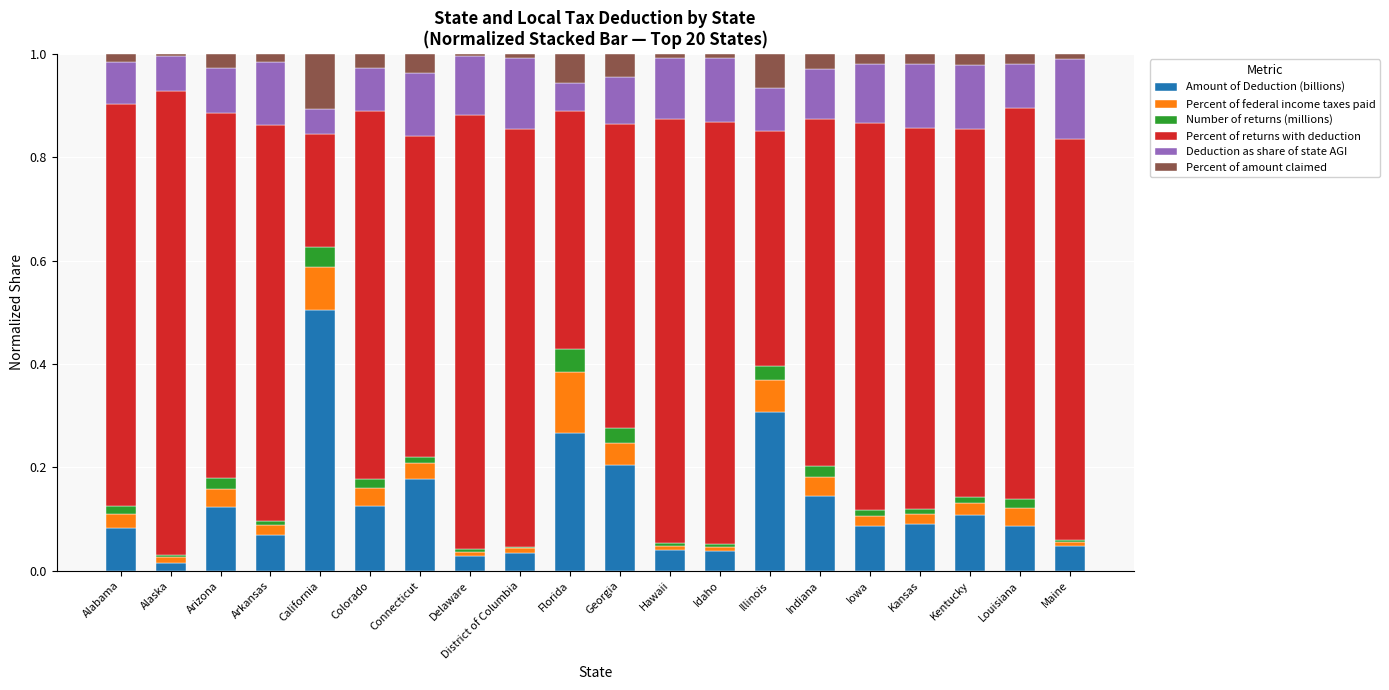

Which category has the highest value in the Amount of Deduction (billions) series?

California